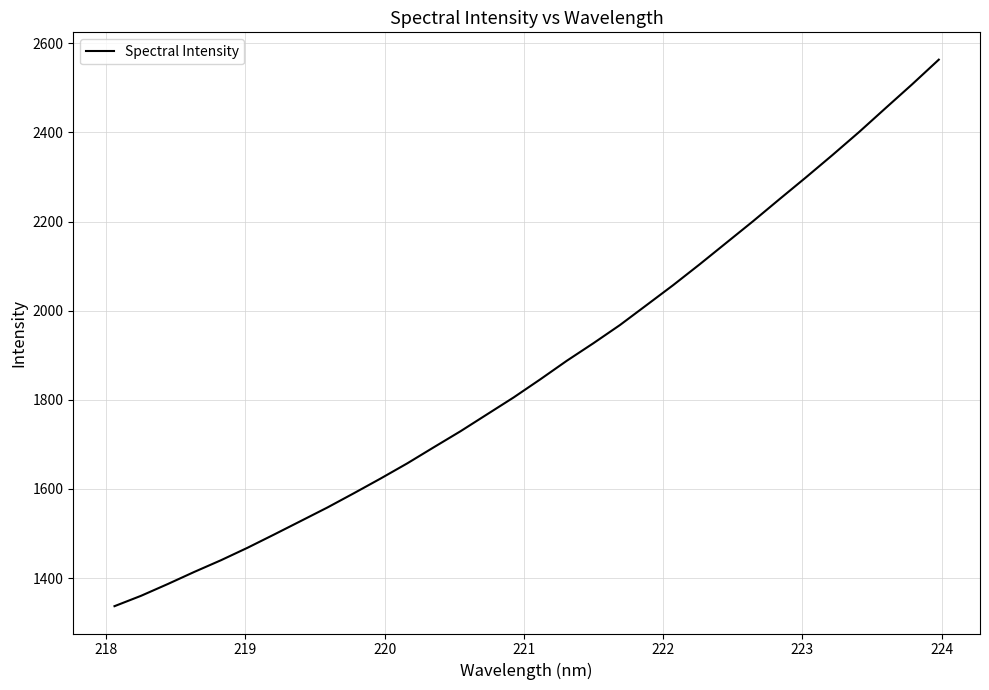

What is the smallest value displayed?

1337.0